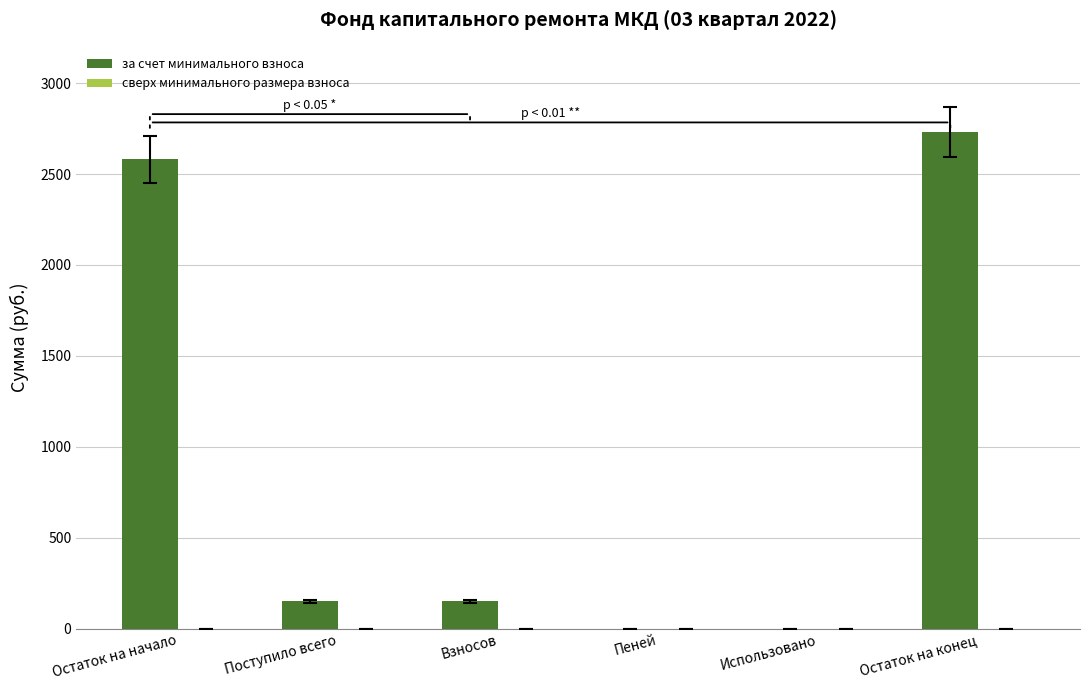

The value at Остаток на начало is 2580.7. True or false?

True